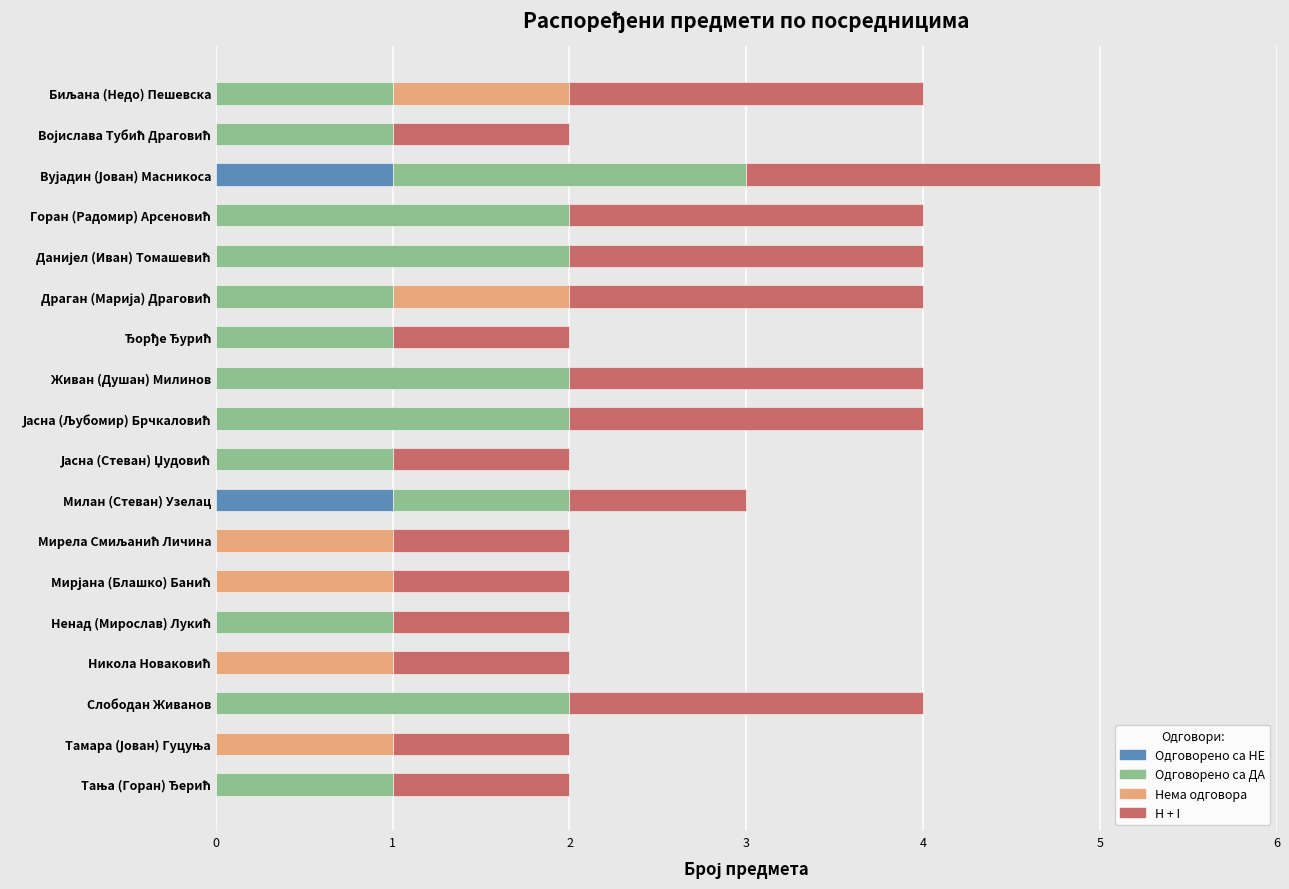

True or false: Одговорено са НЕ has a value of 0 at Слободан Живанов.

True